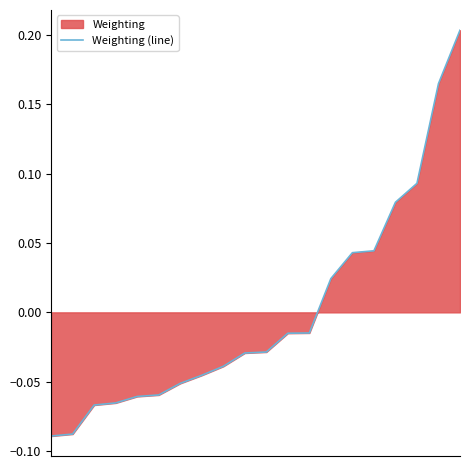

What is the smallest value displayed?

-0.1